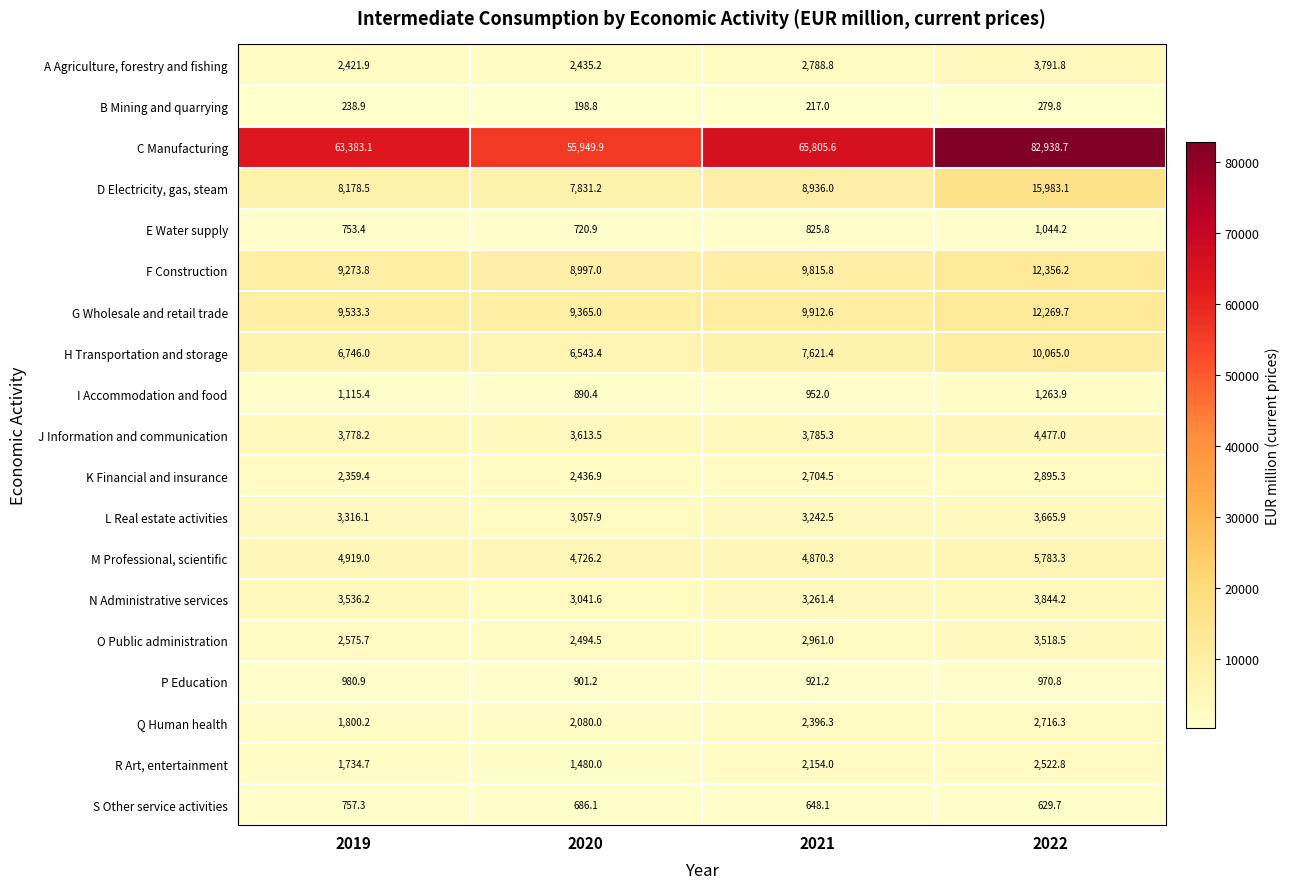

Rank the series by their maximum value, from highest to lowest.

C Manufacturing, D Electricity, gas, steam, F Construction, G Wholesale and retail trade, H Transportation and storage, M Professional, scientific, J Information and communication, N Administrative services, A Agriculture, forestry and fishing, L Real estate activities, O Public administration, K Financial and insurance, Q Human health, R Art, entertainment, I Accommodation and food, E Water supply, P Education, S Other service activities, B Mining and quarrying